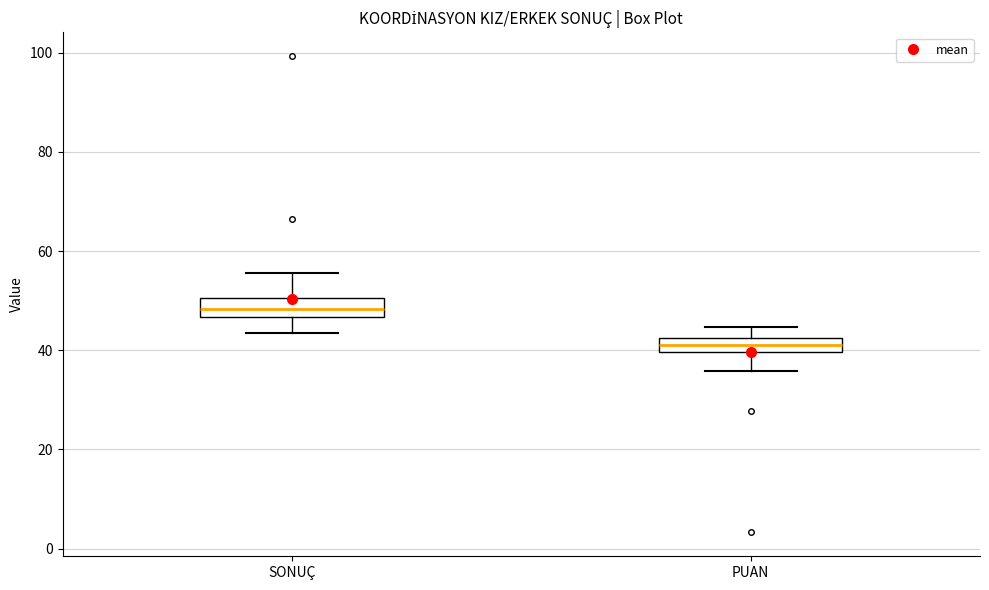

Which box's median line is the lowest?

PUAN